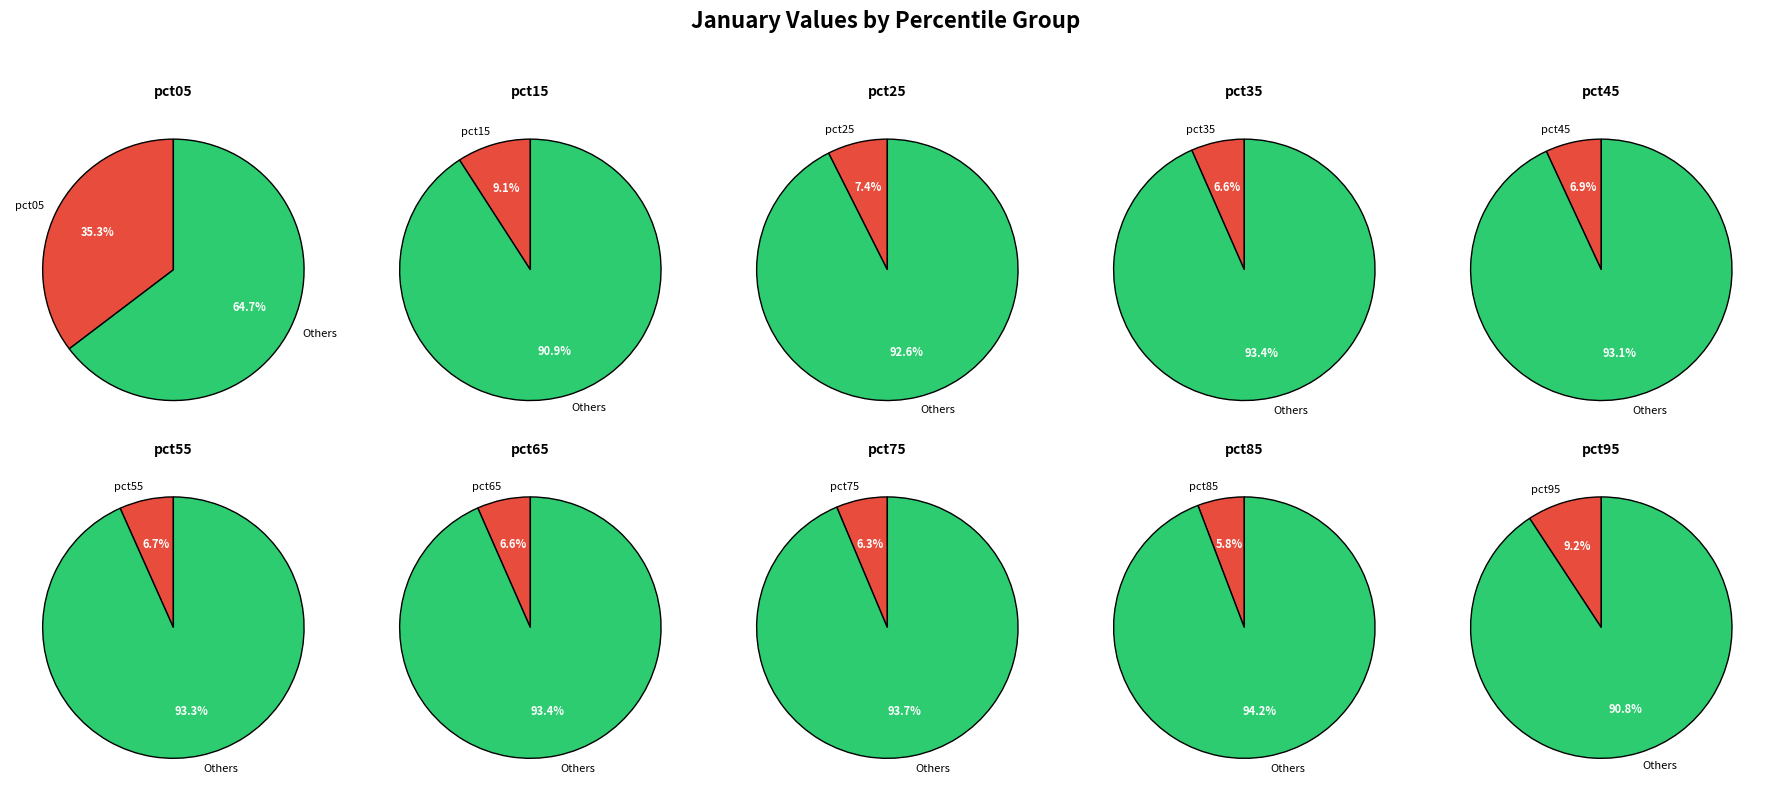

To the nearest percent, what portion does pct95 represent?

9%